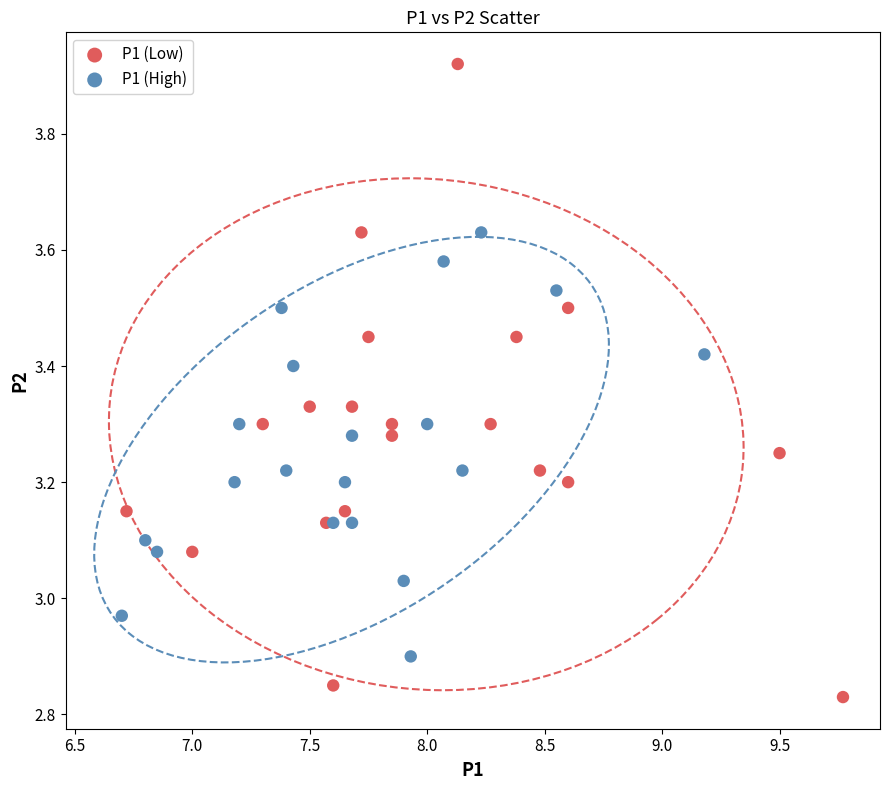

Which series reaches the maximum Y coordinate?

P1 (Low)